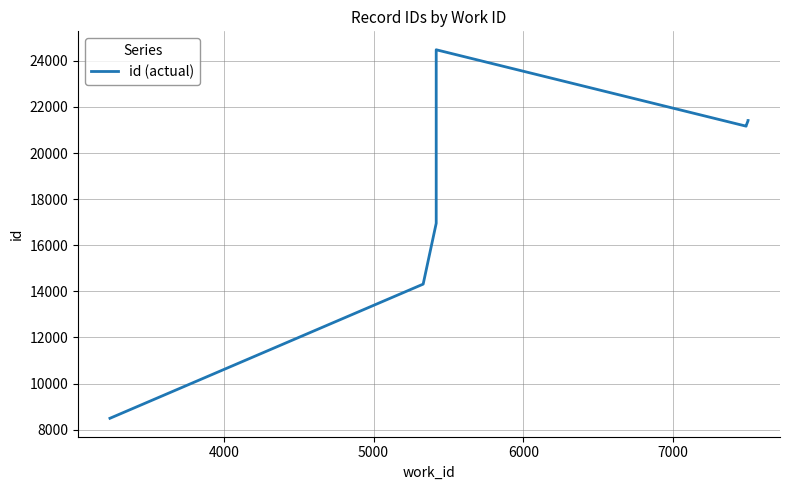

How many interior local valleys (lower than both neighbors) does the data have?

1